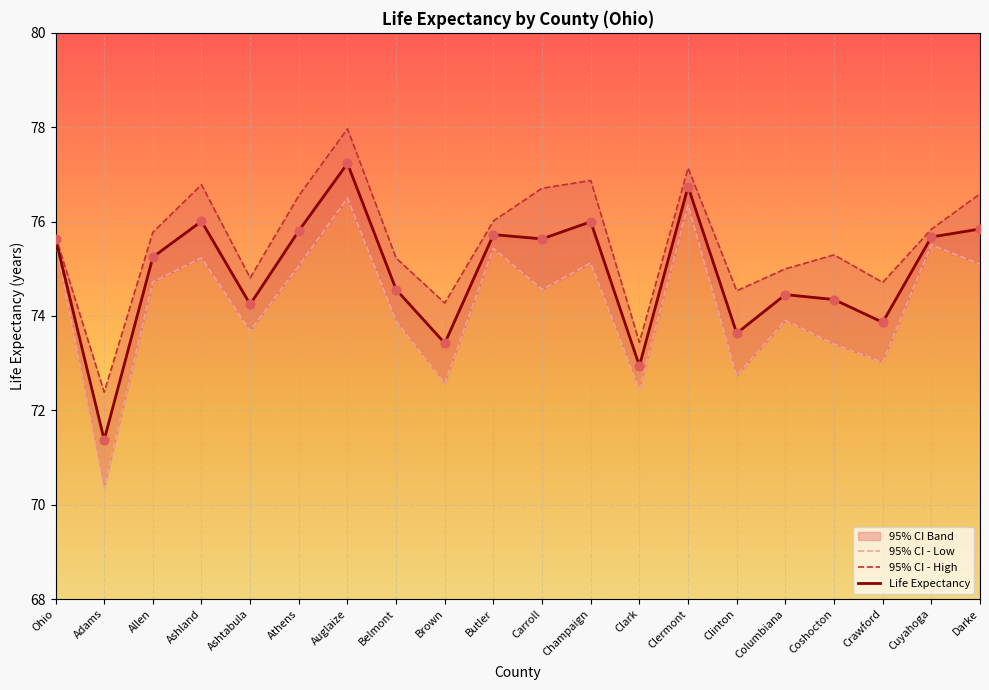

Is the value of Life Expectancy at Columbiana greater than the value of 95% CI - High at Columbiana?

No